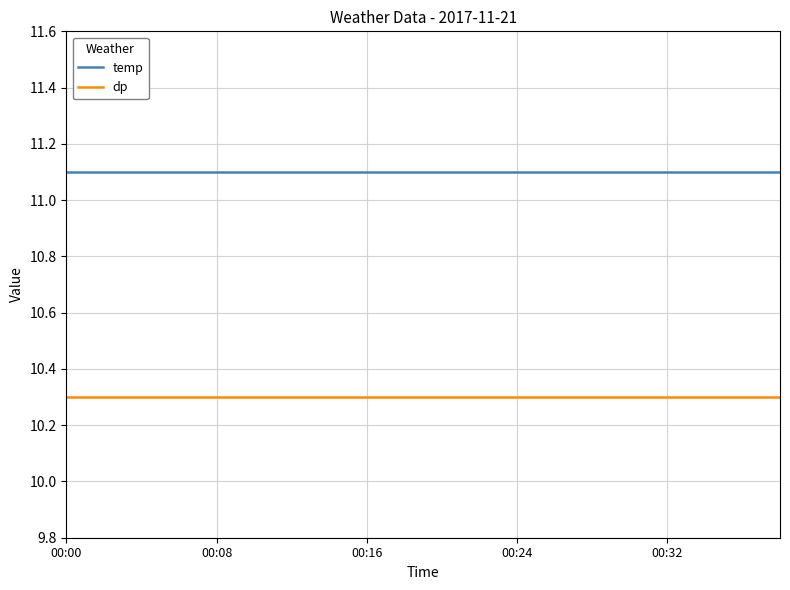

At how many categories does at least one series exceed 10?

20